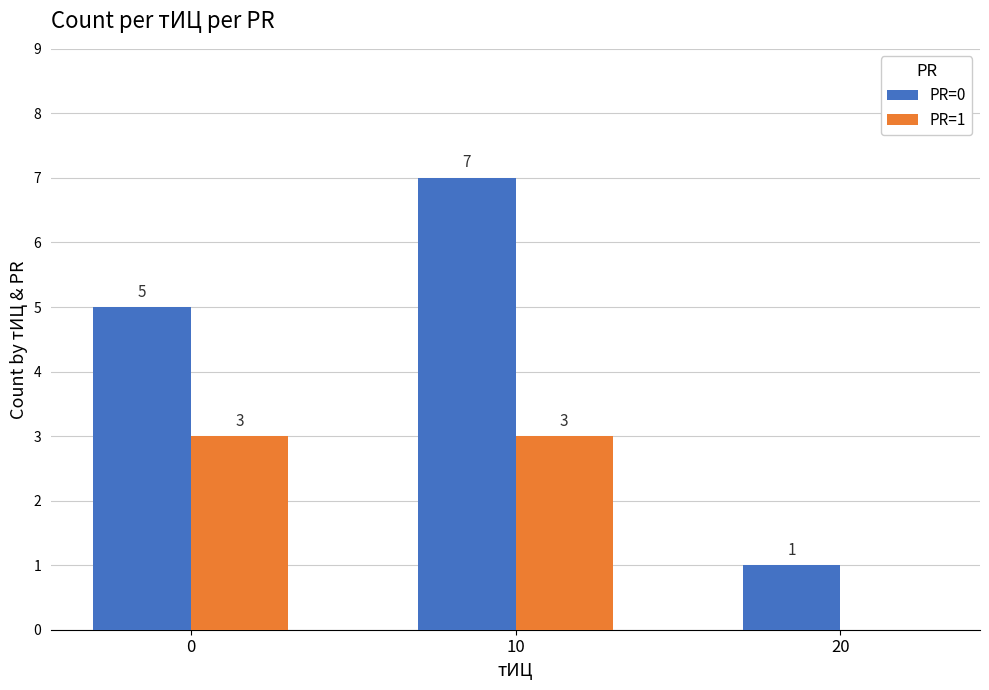

Which series changed the most between 0 and 20?

PR=0